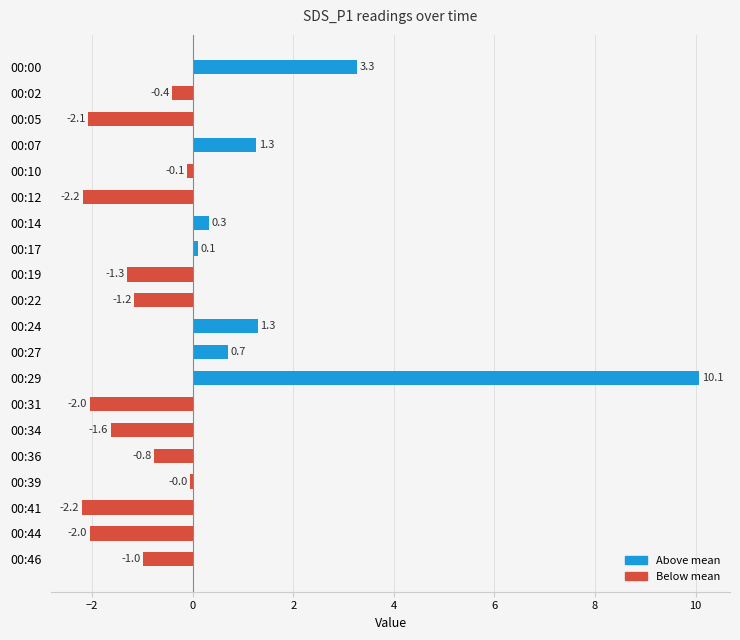

Between 00:19 and 00:00, which is larger?

00:00